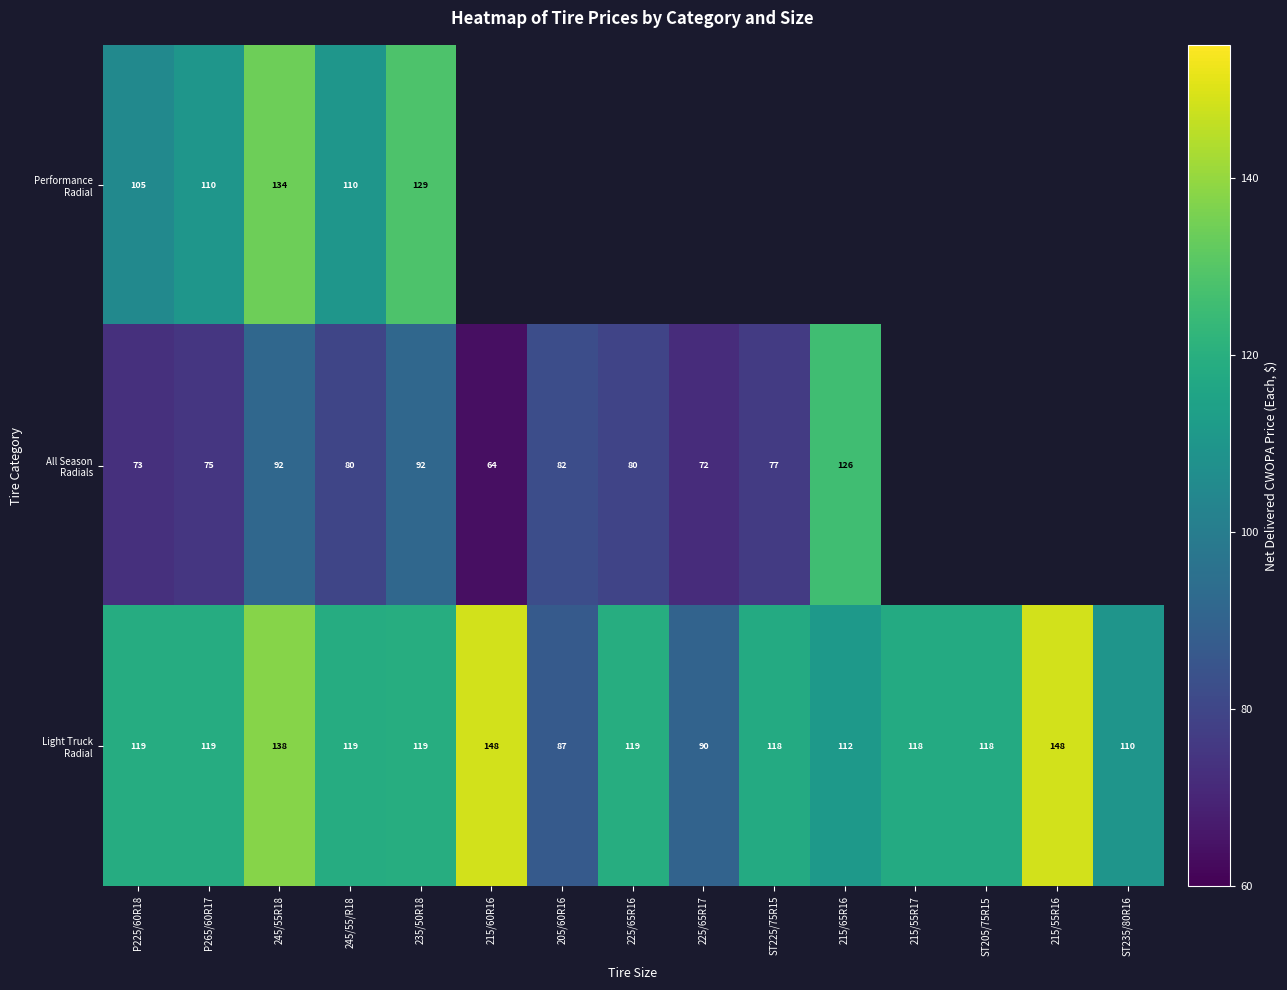

What is the spread (max minus min) of values at 235/50R18?

37